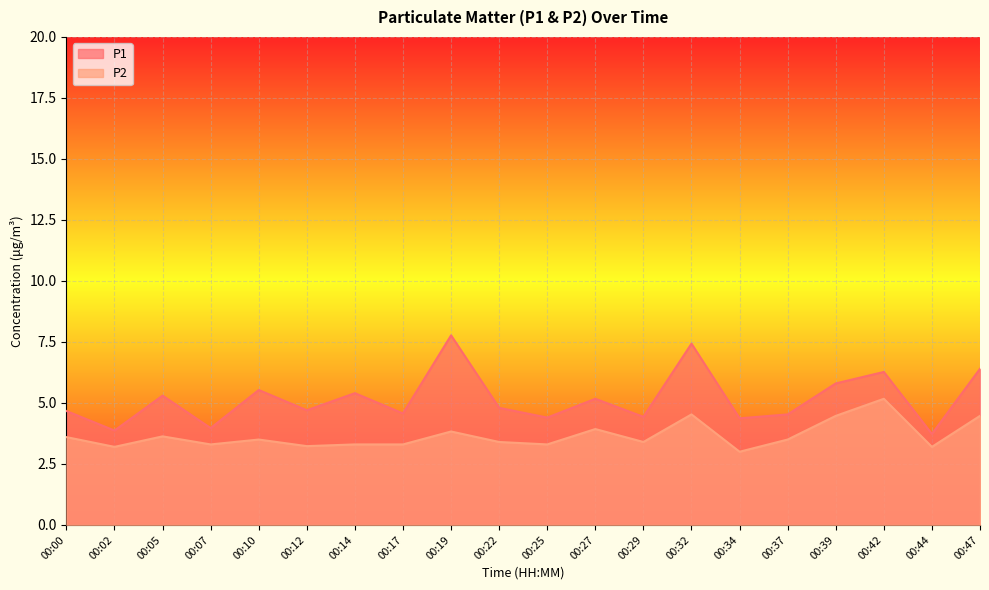

Which series has the widest spread of values?

P1